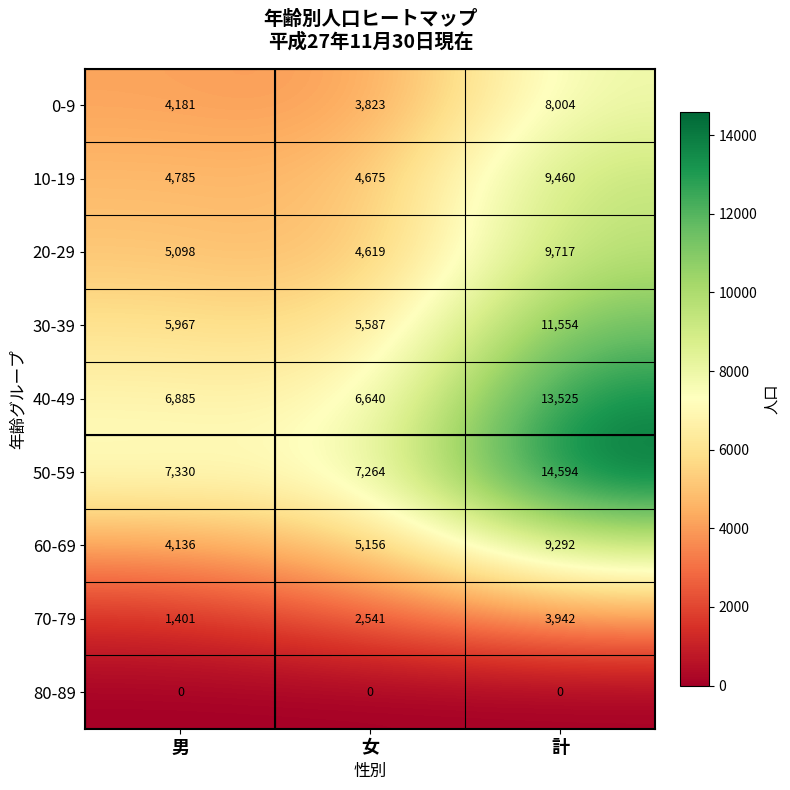

Is the value of 40-49 at 男 greater than the value of 50-59 at 計?

No